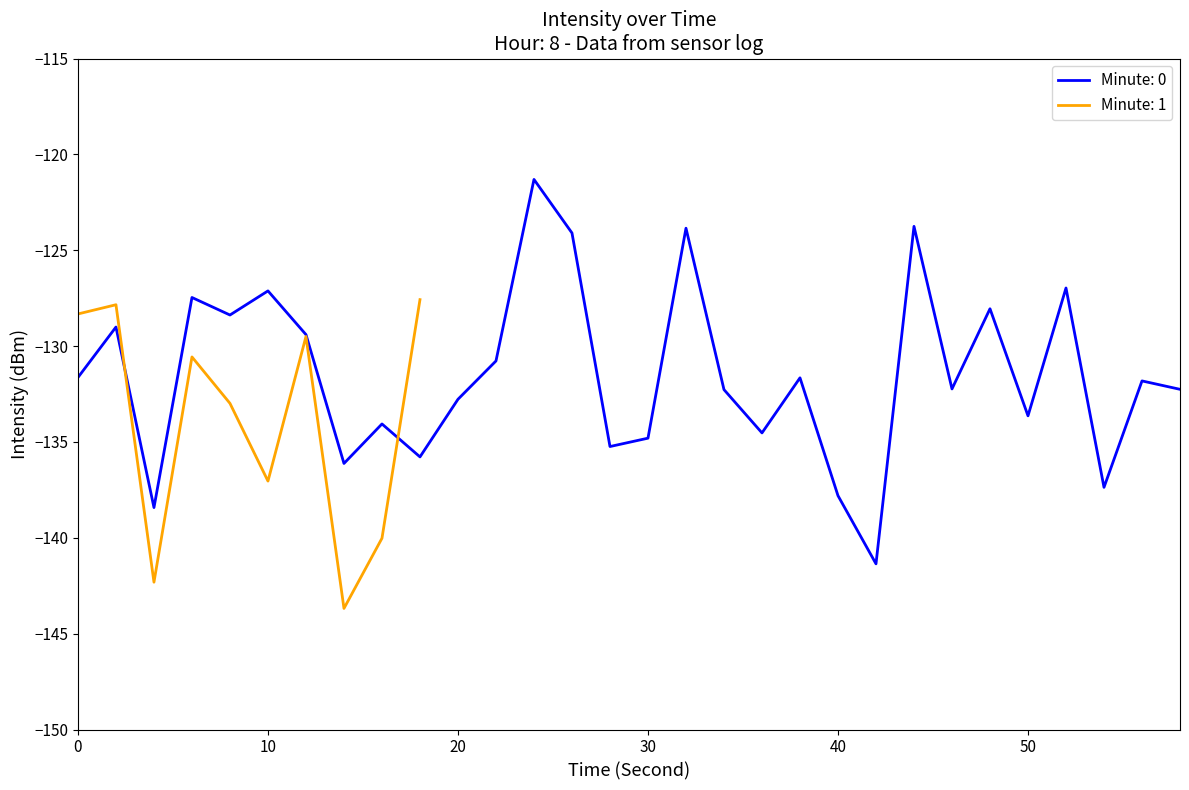

Is it true that 0:00 equals -187.8 at 36?

False